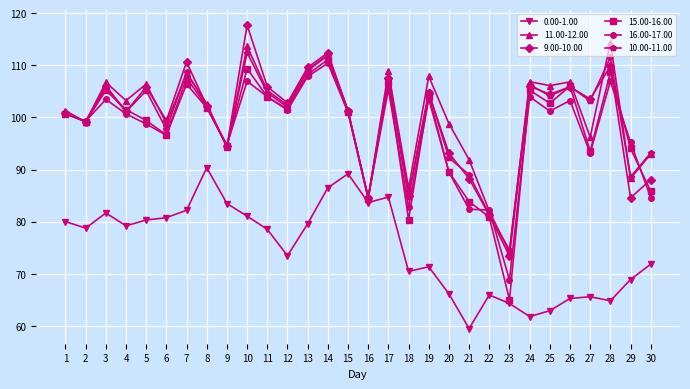

What is the difference between the highest and lowest values at 12?

29.3